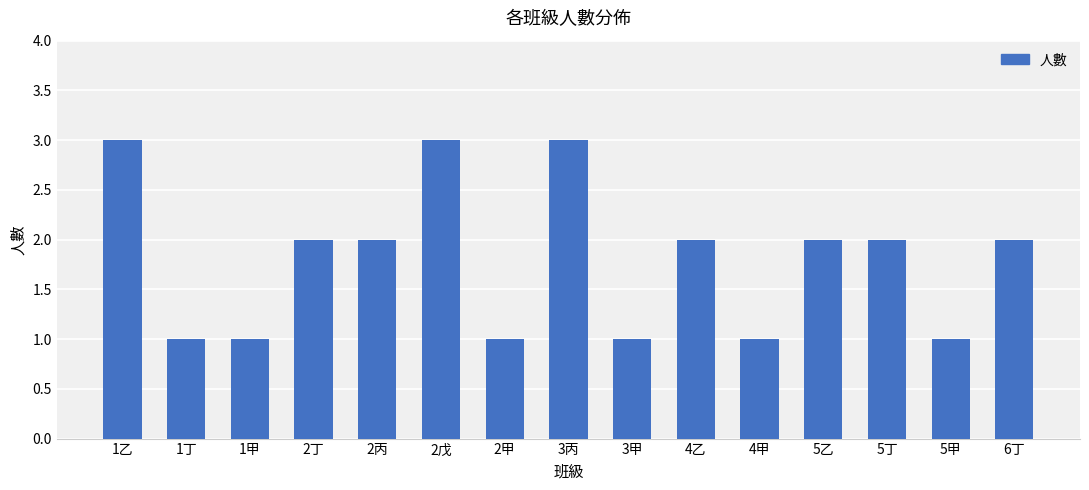

Between 2丙 and 4甲, which is larger?

2丙